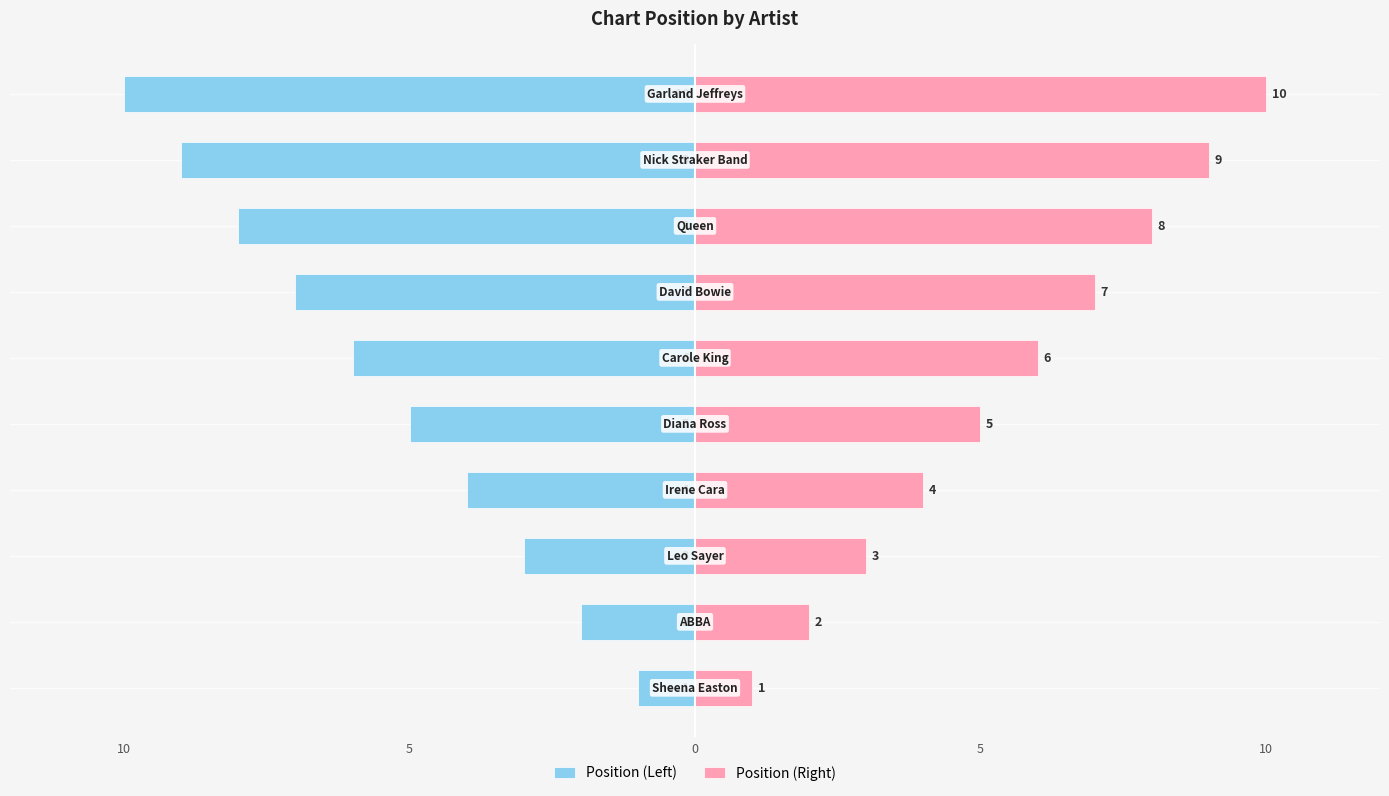

Count the Position (Right) values in the range 3 to 8.

6